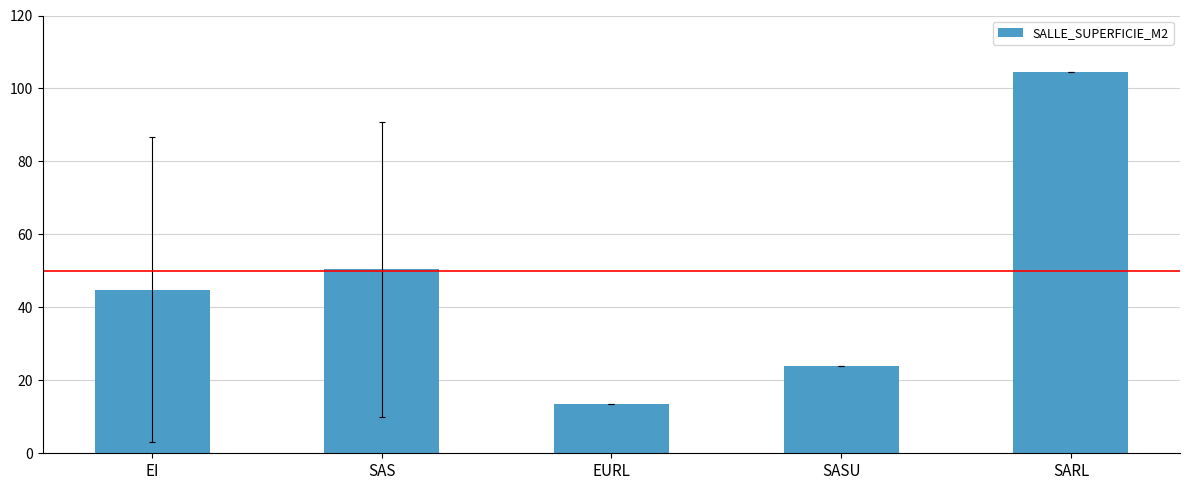

List the labels in order of value, smallest first.

EURL, SASU, EI, SAS, SARL